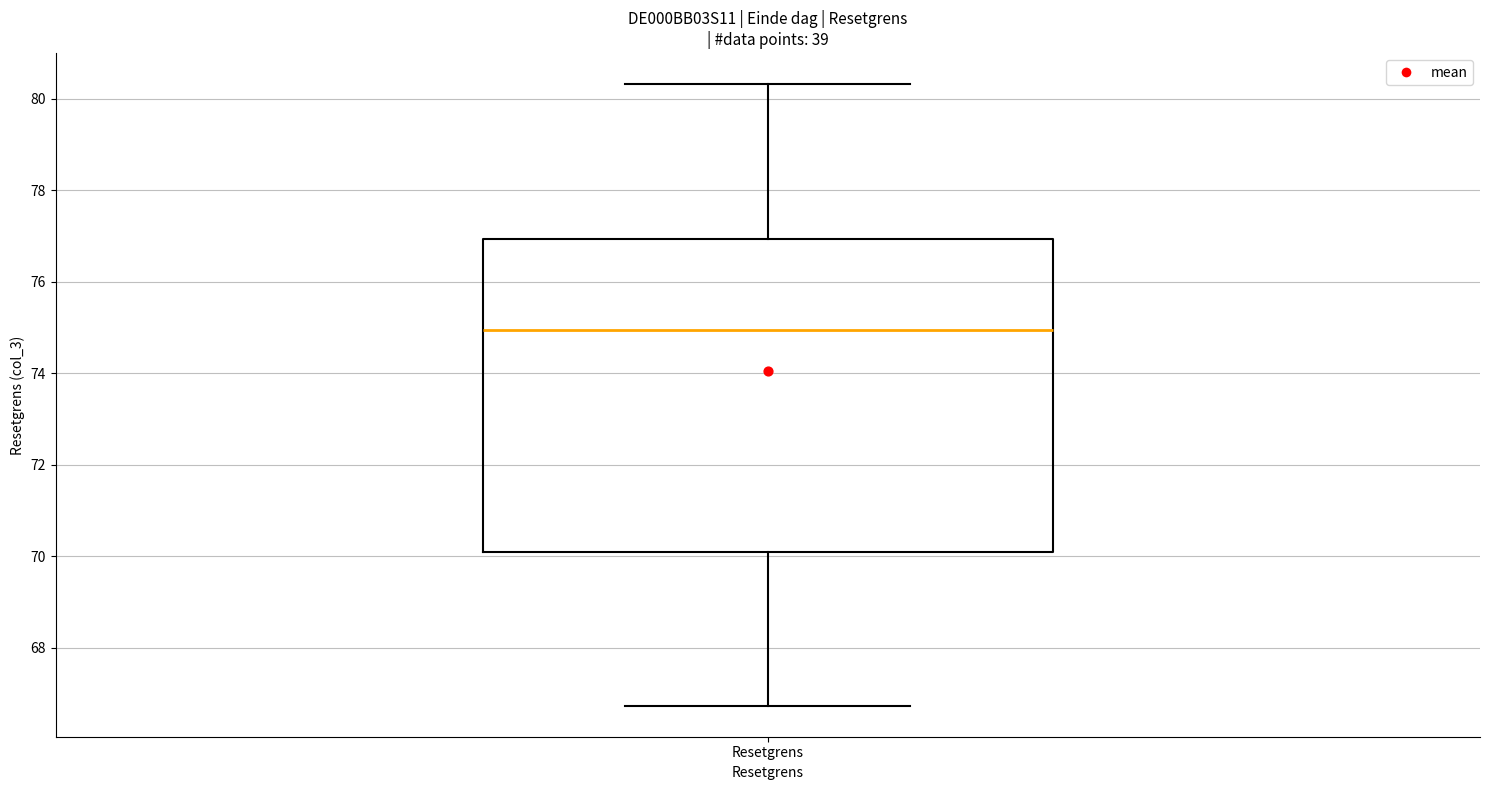

Transcribe this box plot: give where the median line is, the range the box spans, and where the two whiskers end, as read against the y-axis. The values are not printed on the chart, so give them approximately, as read against the axis.

median 75.0, box 70.0 to 77.0, whiskers 66.8 to 80.4